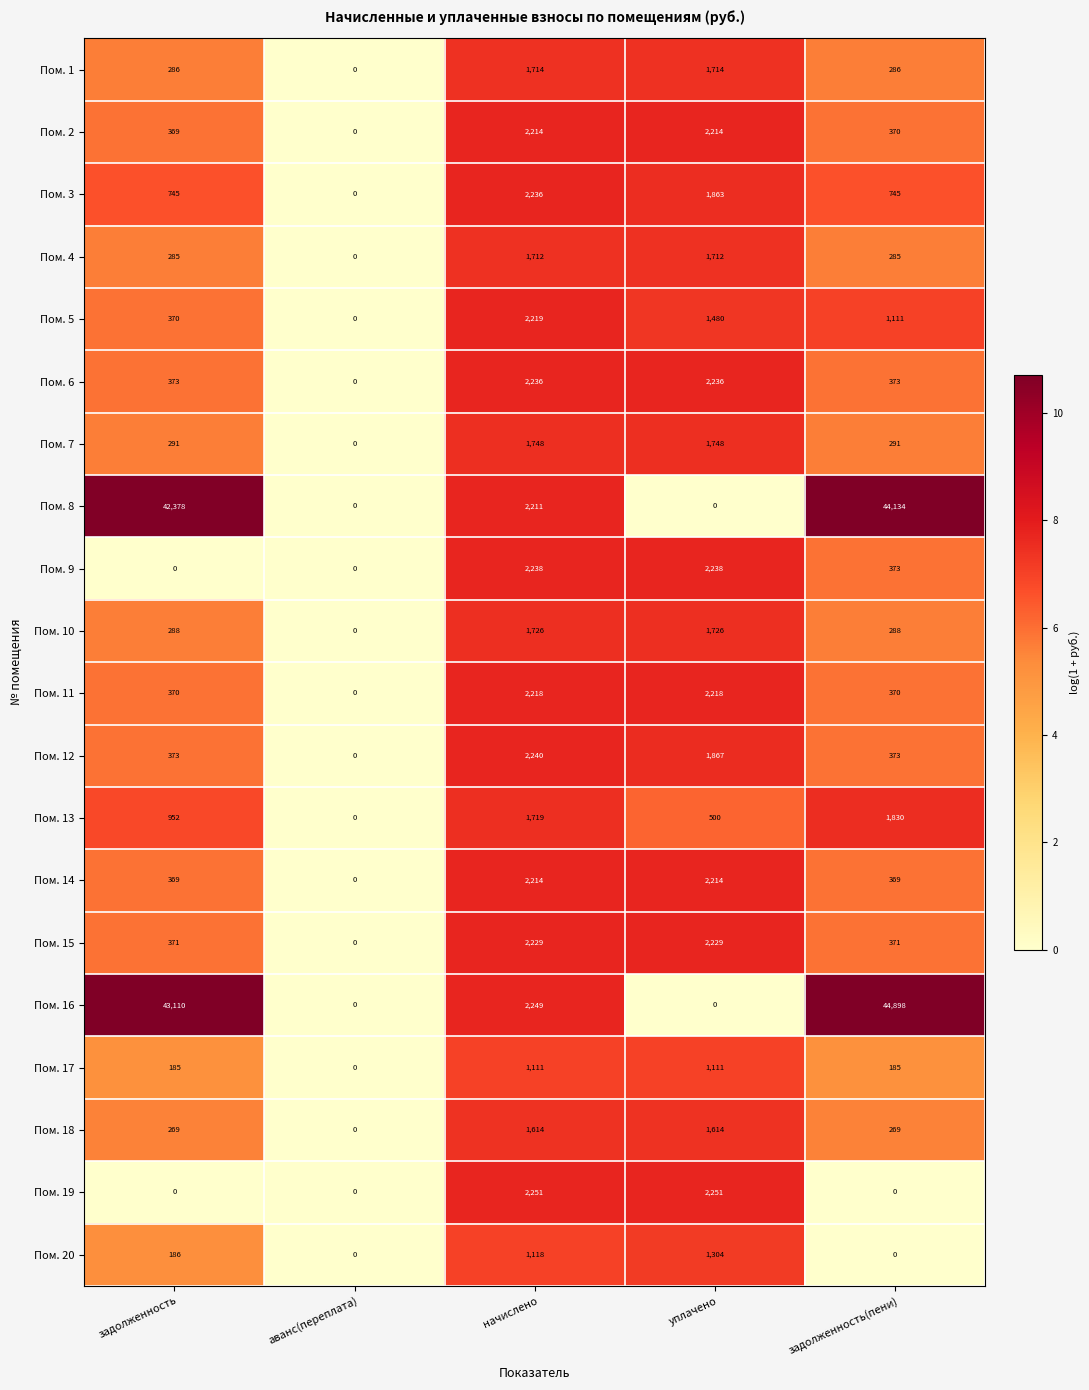

What is the sum of all Пом. 1 values?

4000